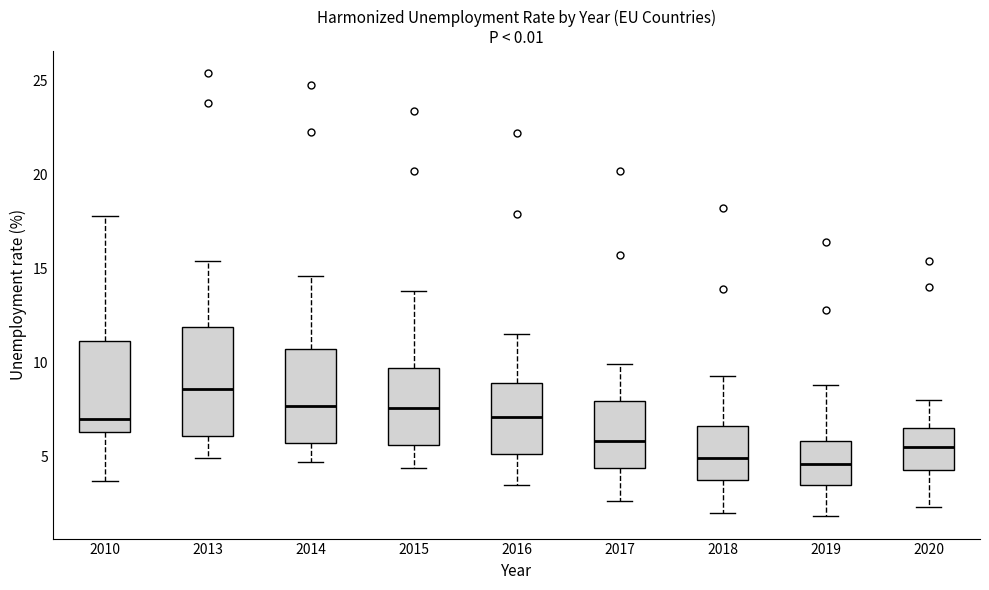

Where is the upper edge of the box at x = 2016 on the y-axis? The values are not printed on the chart, so give them approximately, as read against the axis.

9.0